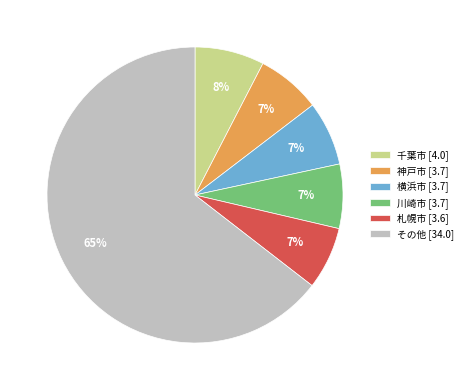

What percentage is the 神戸市 [3.7] slice, to the nearest percent?

7%